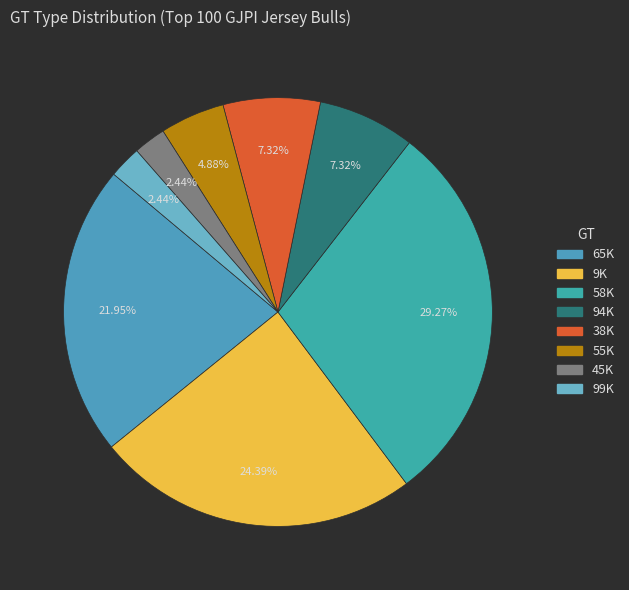

Count the number of slices in the pie.

8